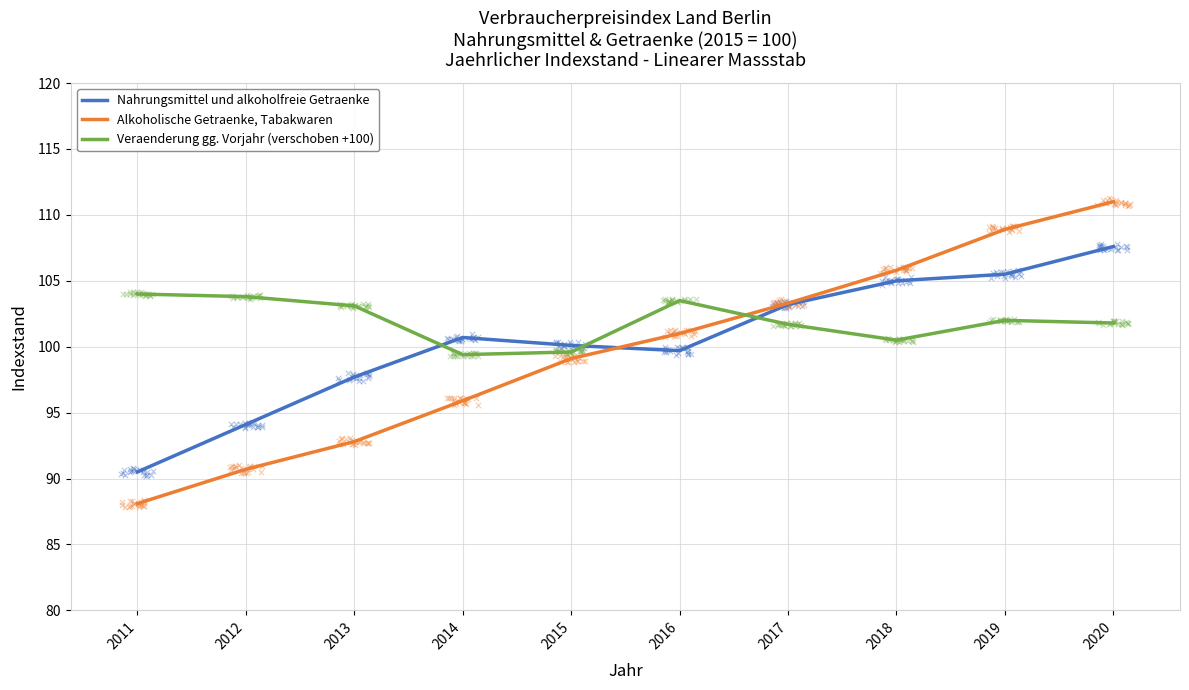

Which series has the largest total across all categories?

Veraenderung gg. Vorjahr (verschoben +100)